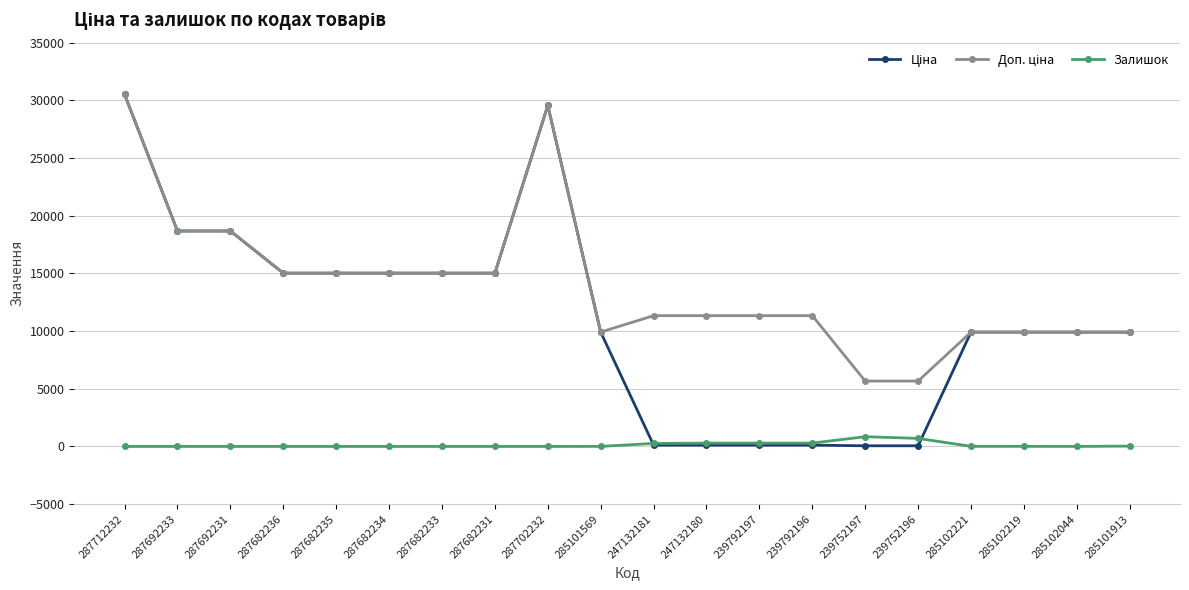

What is the difference between the highest and lowest values at 287682235?

15019.2